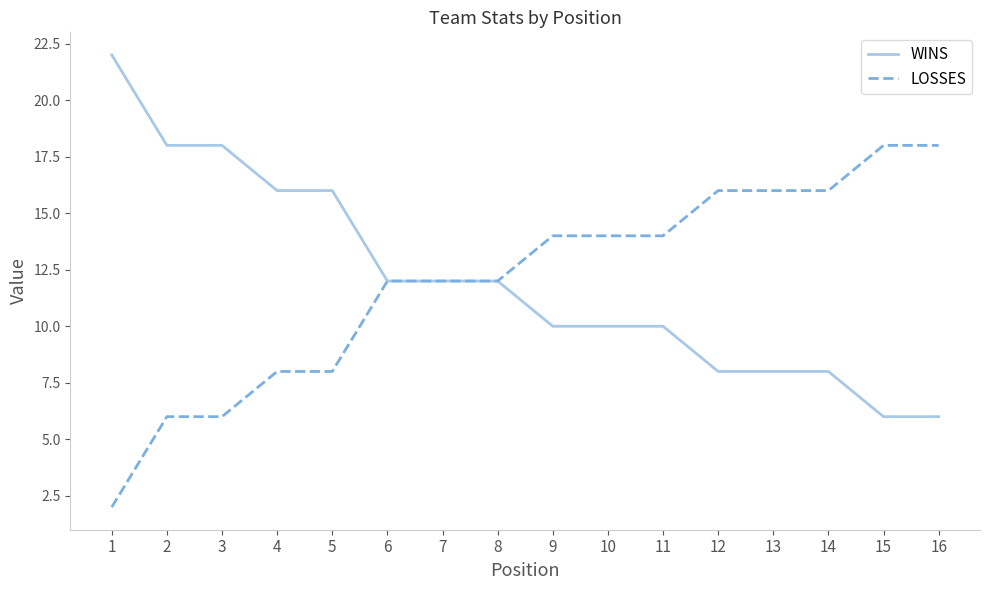

What is the sum of the LOSSES values at 15 and 6?

30